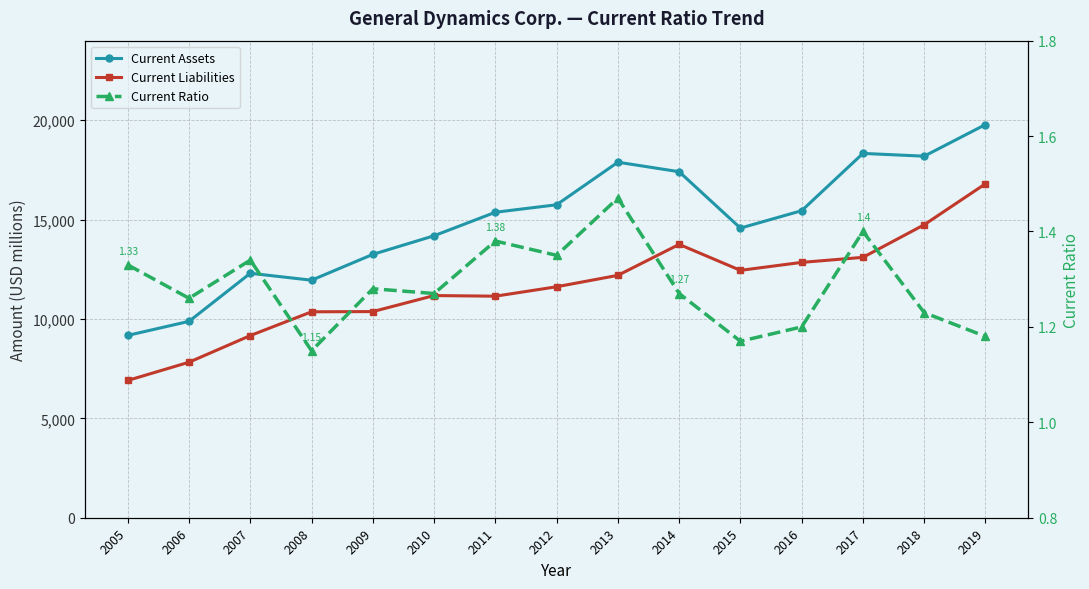

At which label does Current Liabilities first exceed 11620?

2013